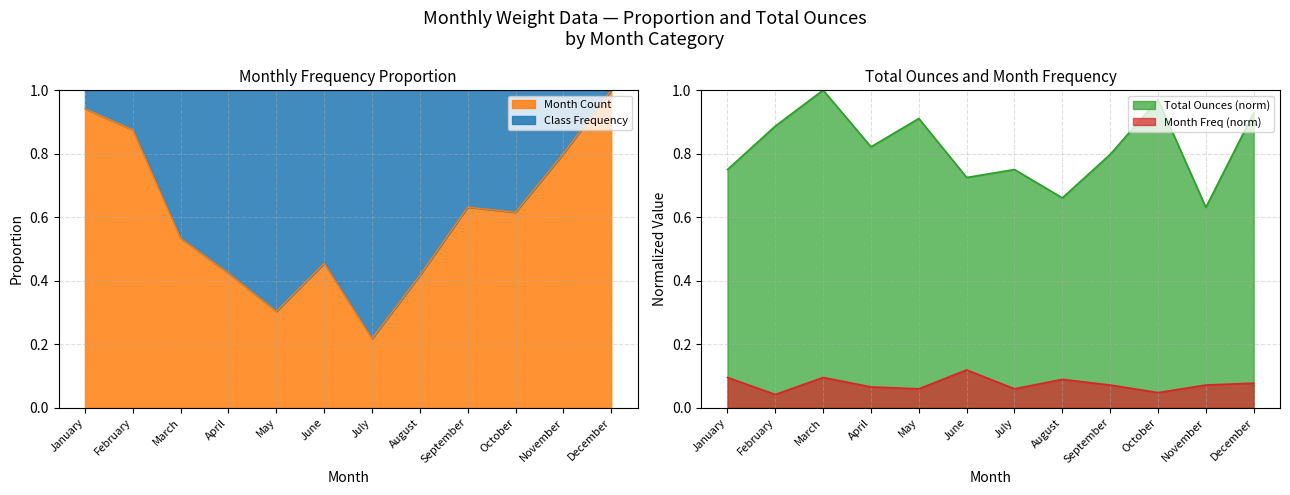

Which label corresponds to the smallest value in the chart?

February